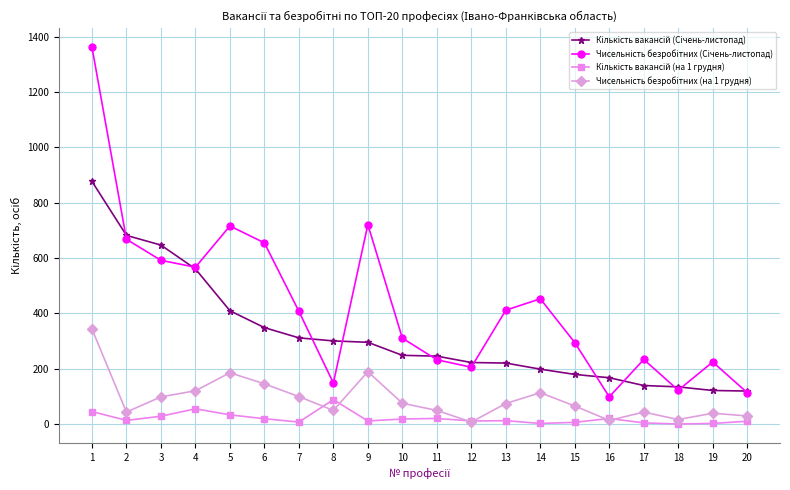

Does the chart display data point markers on the line(s)?

Yes